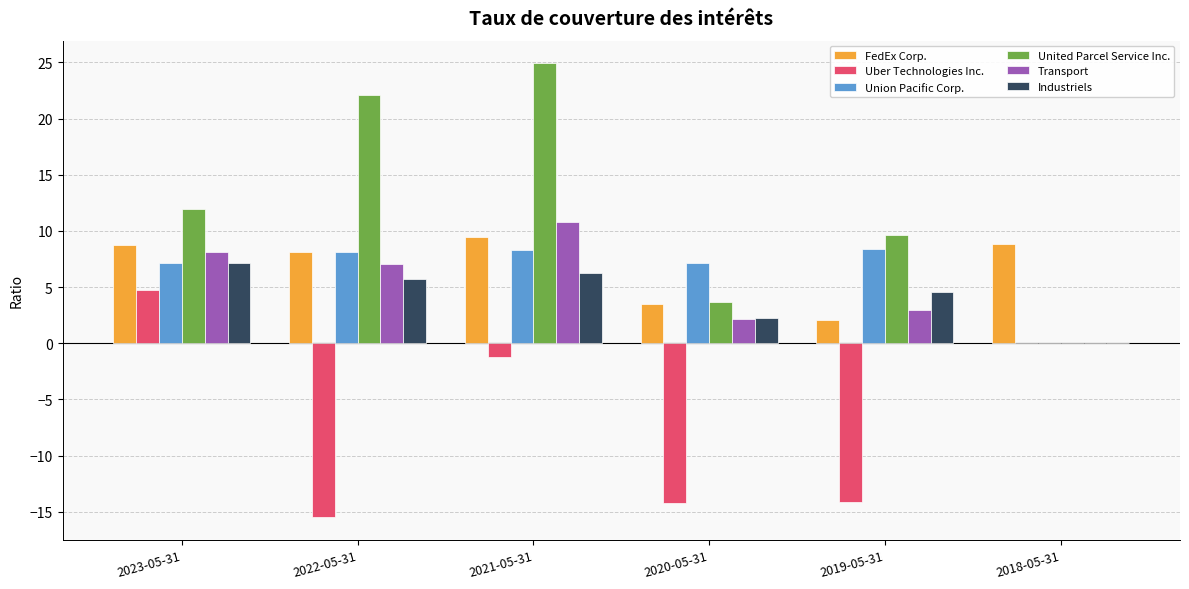

How many categories are shown in the chart?

6